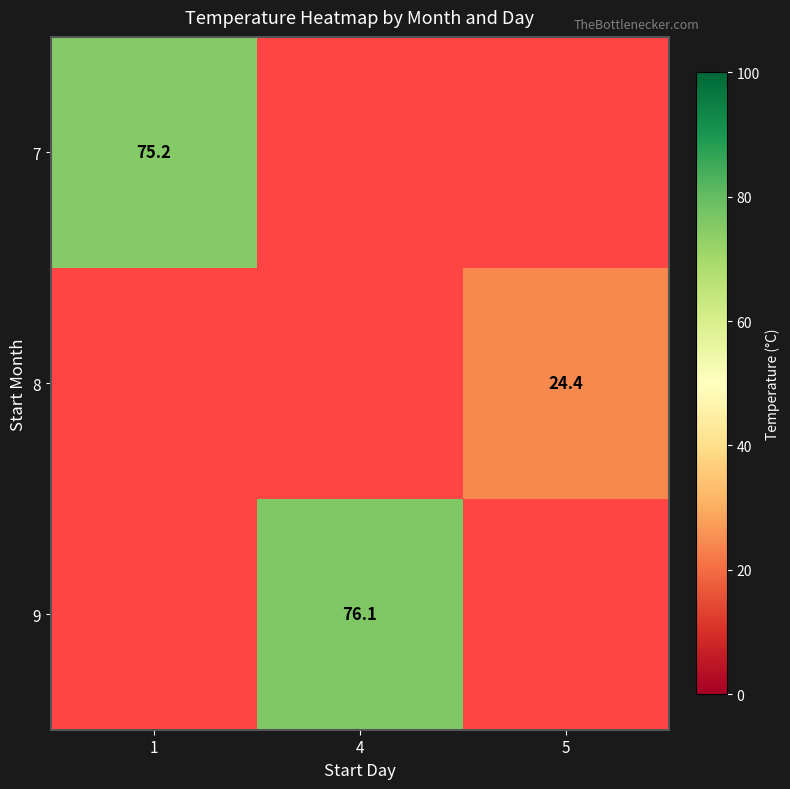

Between 1 and 4, which is larger?

4